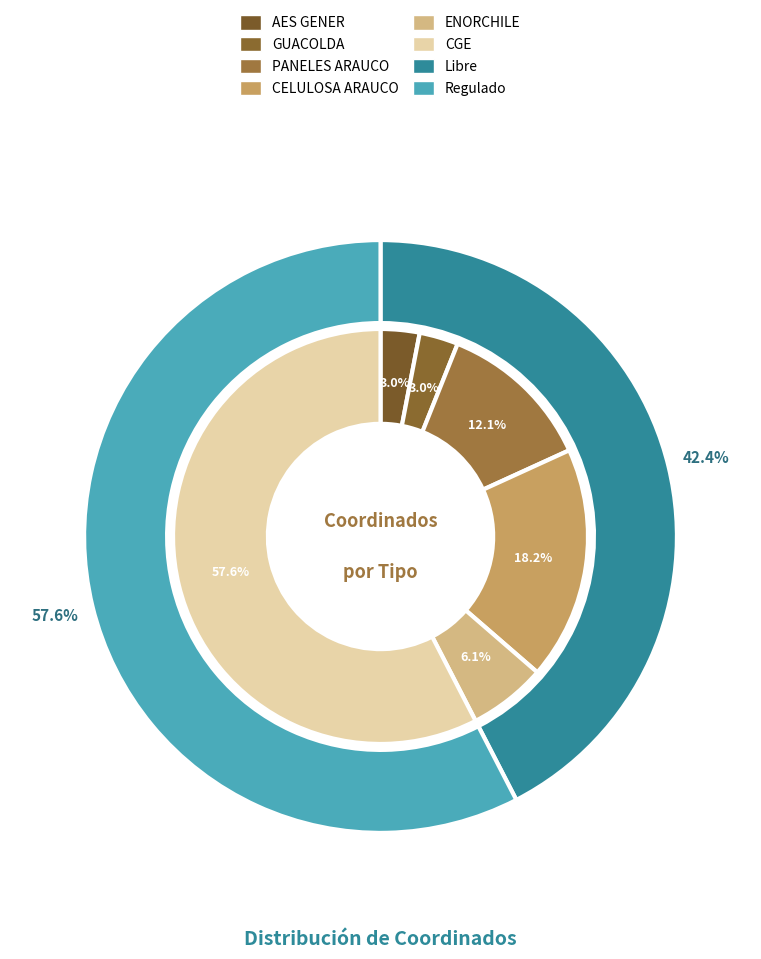

Is there any slice that represents more than half of the pie?

Yes